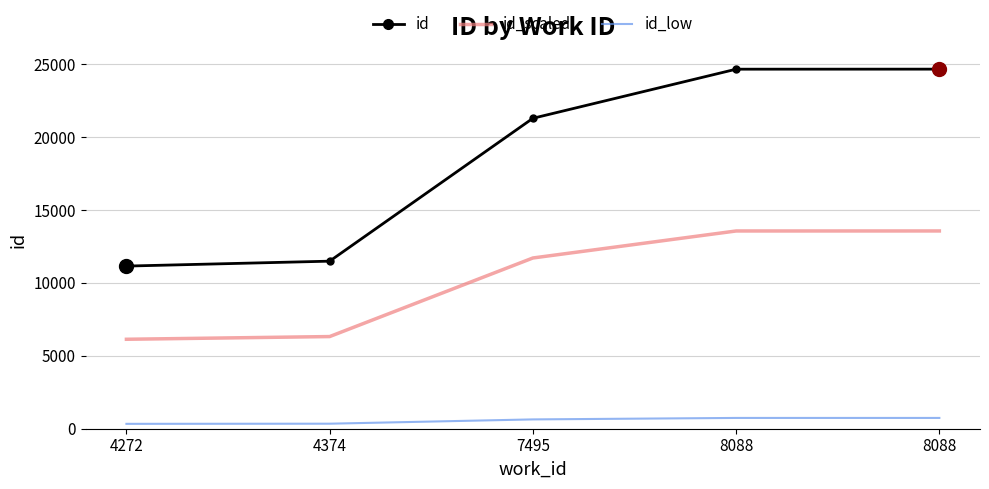

What are all the series names shown in the legend?

id, id_scaled, id_low